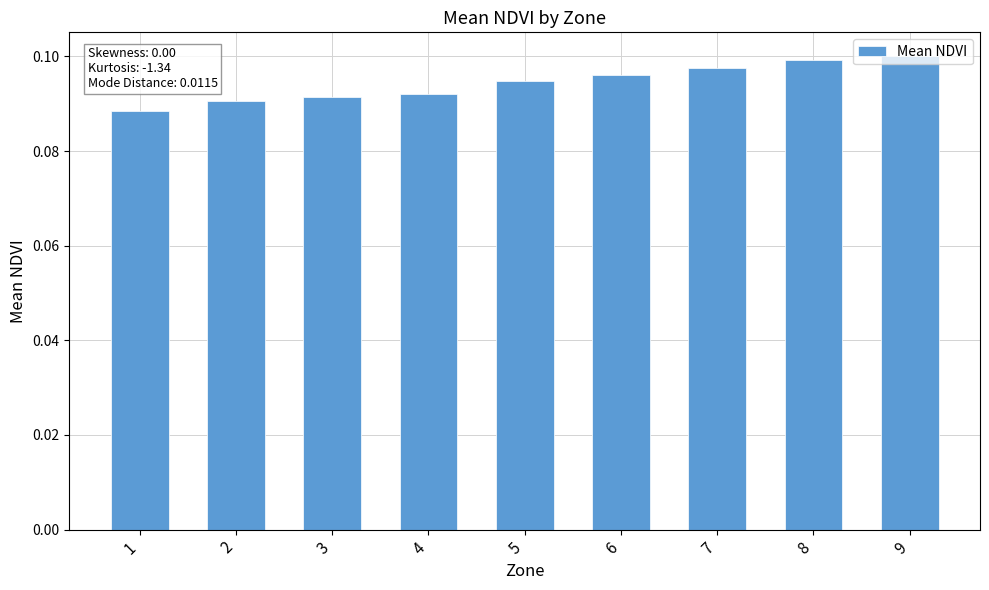

True or false: the data shows 0.1 at 4.

True